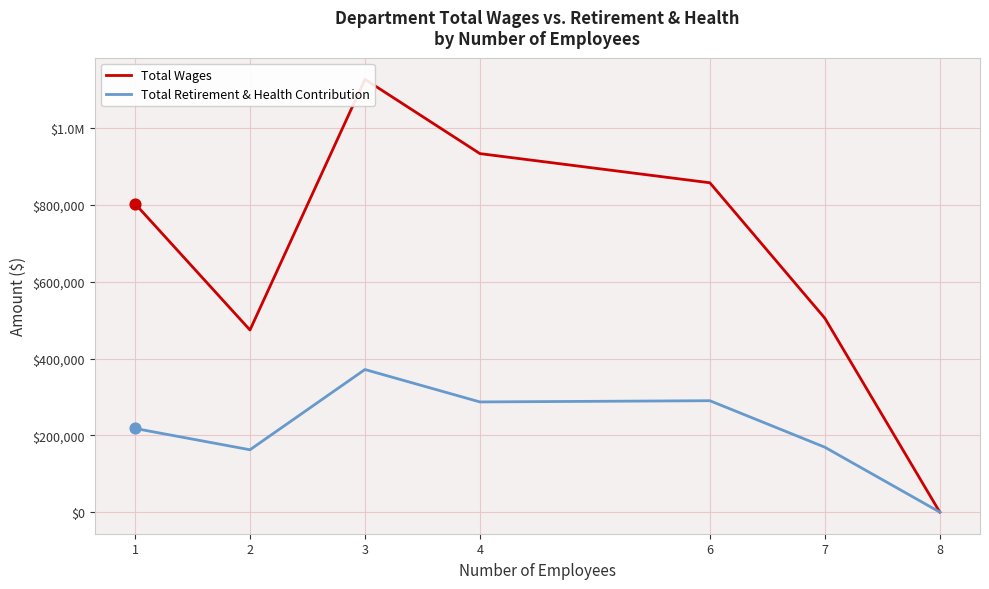

Which series contains the lowest Y value?

Total Wages